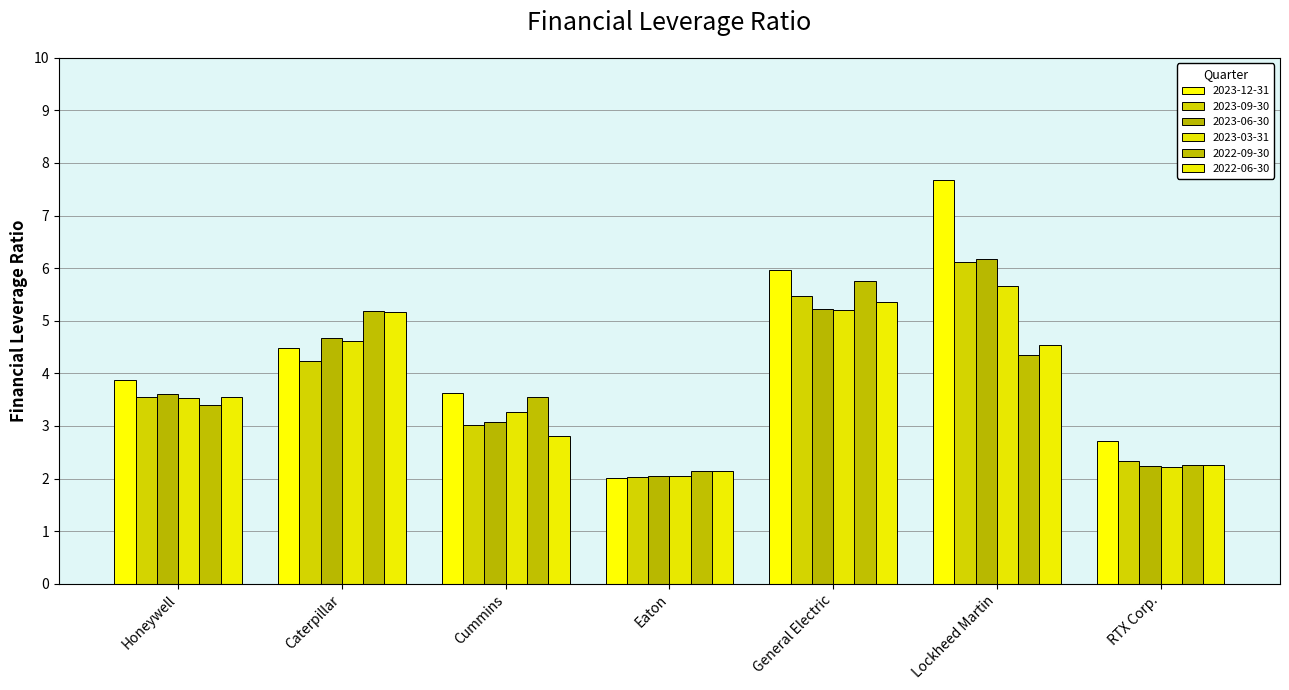

What is the sum of the 2023-12-31 values at Eaton and Honeywell?

5.9